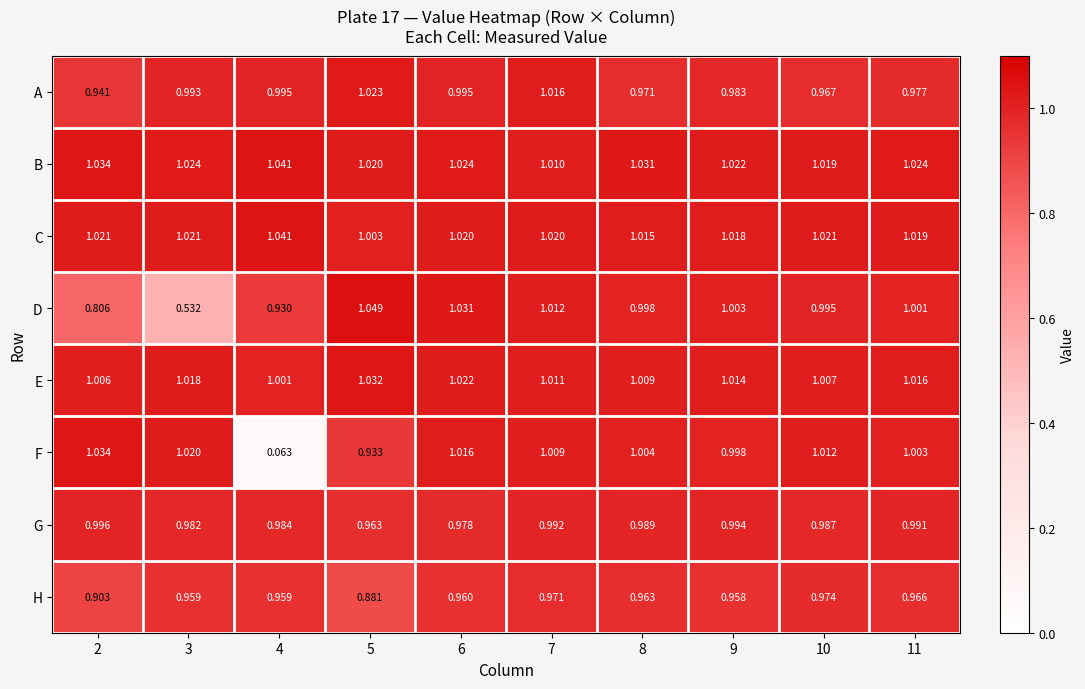

Which series has the widest spread of values?

F